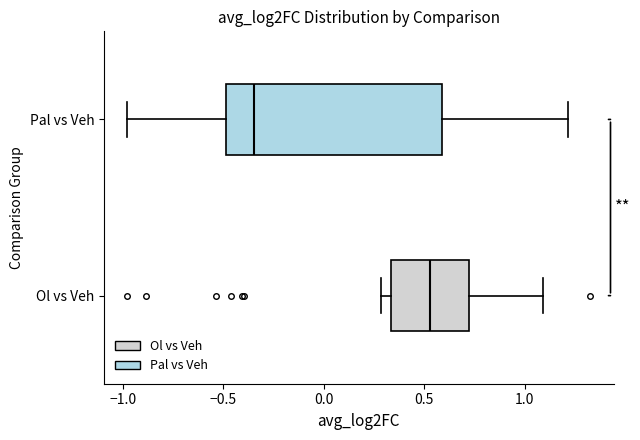

Reading bottom to top, transcribe this box plot: for each box, give where its median line is, the range the box spans, and where its two whiskers end, as read against the x-axis. The values are not printed on the chart, so give them approximately, as read against the axis.

Ol vs Veh: median 0.55, box 0.35 to 0.70, whiskers 0.30 to 1.10
Pal vs Veh: median -0.35, box -0.50 to 0.60, whiskers -1.00 to 1.20